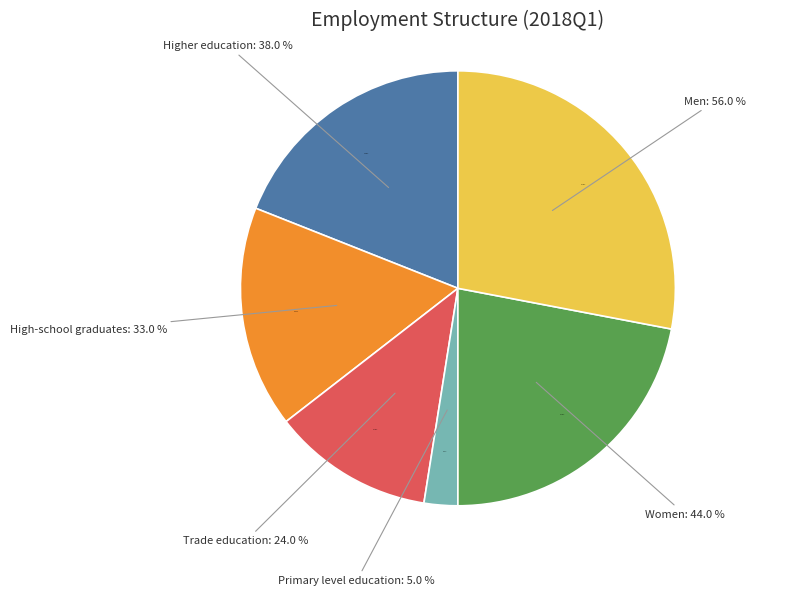

The Primary level education slice represents 14% of the pie. True or false?

False